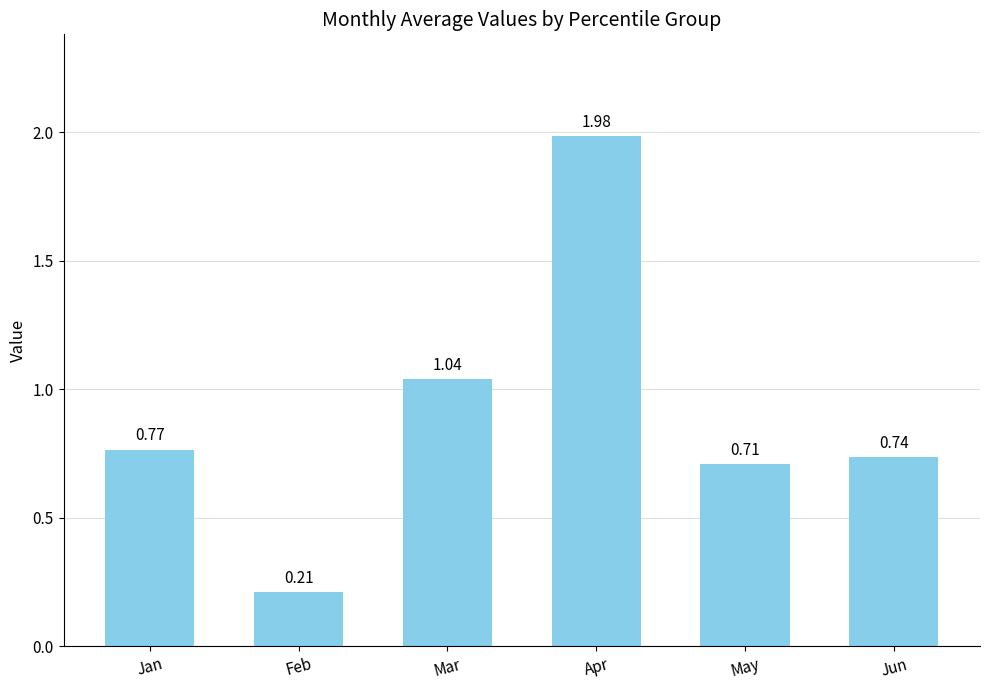

What is the change in value from Feb to Mar?

+0.8